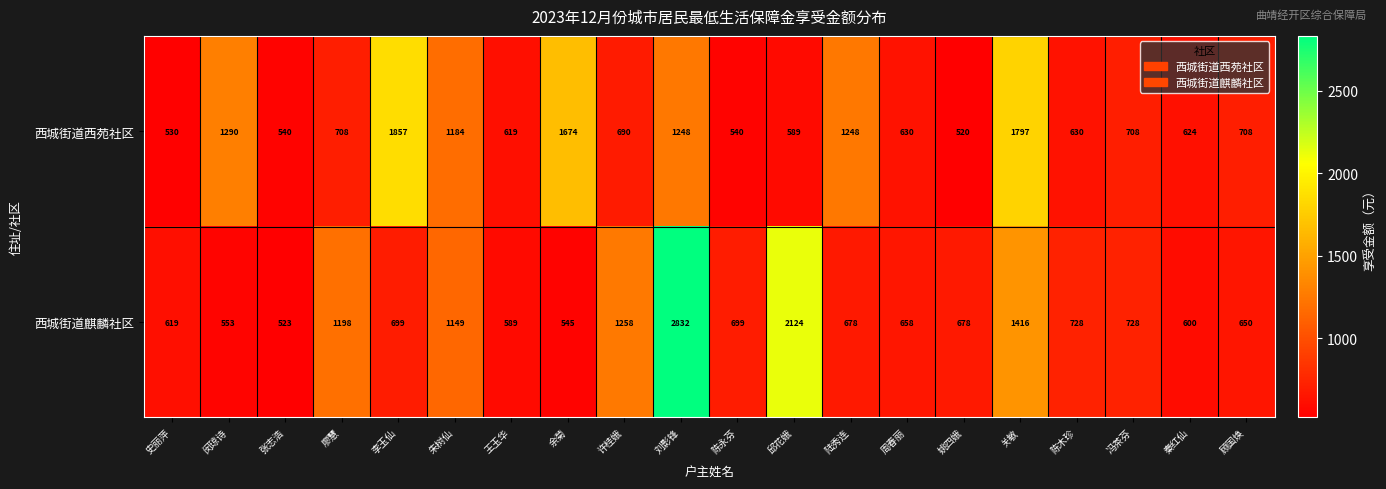

Rank the series by their average value, from highest to lowest.

西城街道麒麟社区, 西城街道西苑社区